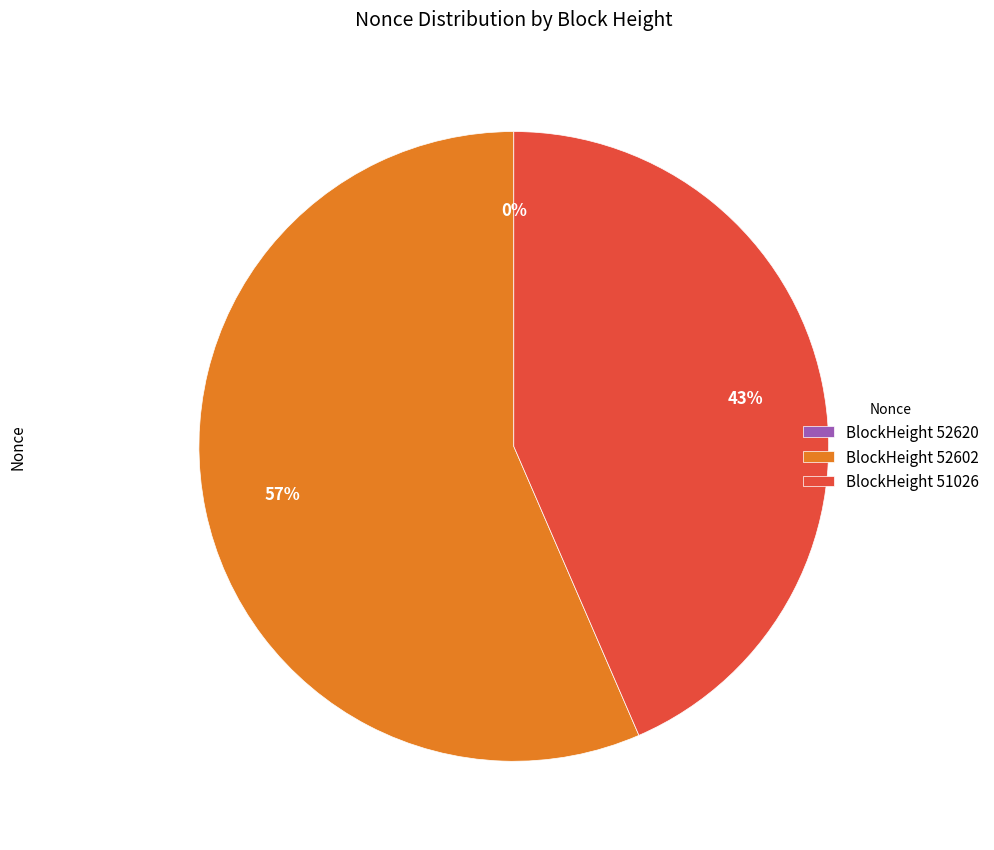

To the nearest percent, what portion does BlockHeight 51026 represent?

43%